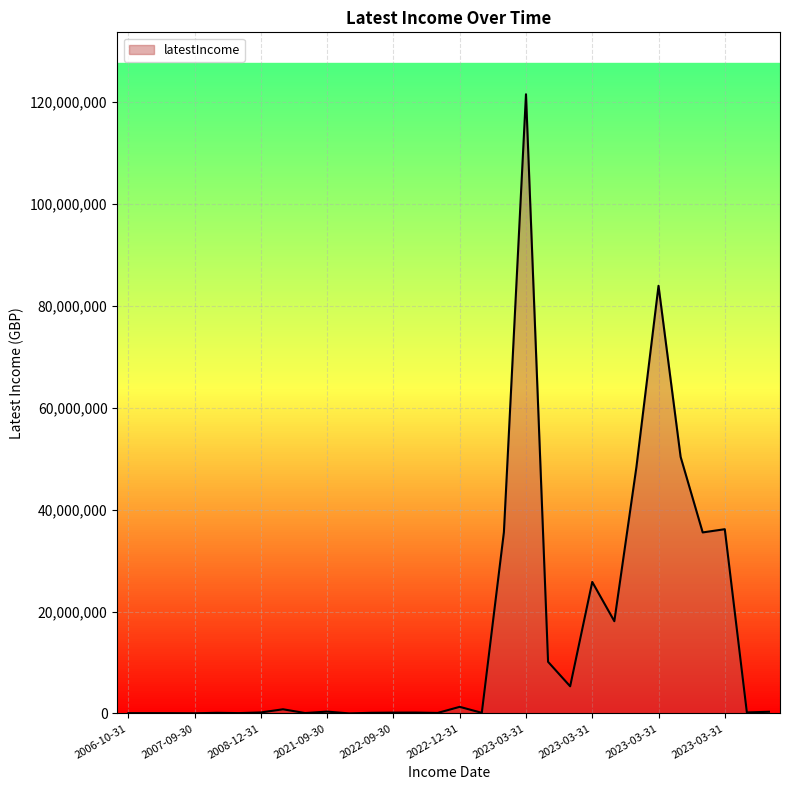

What is the difference between the maximum and minimum values?

121566998